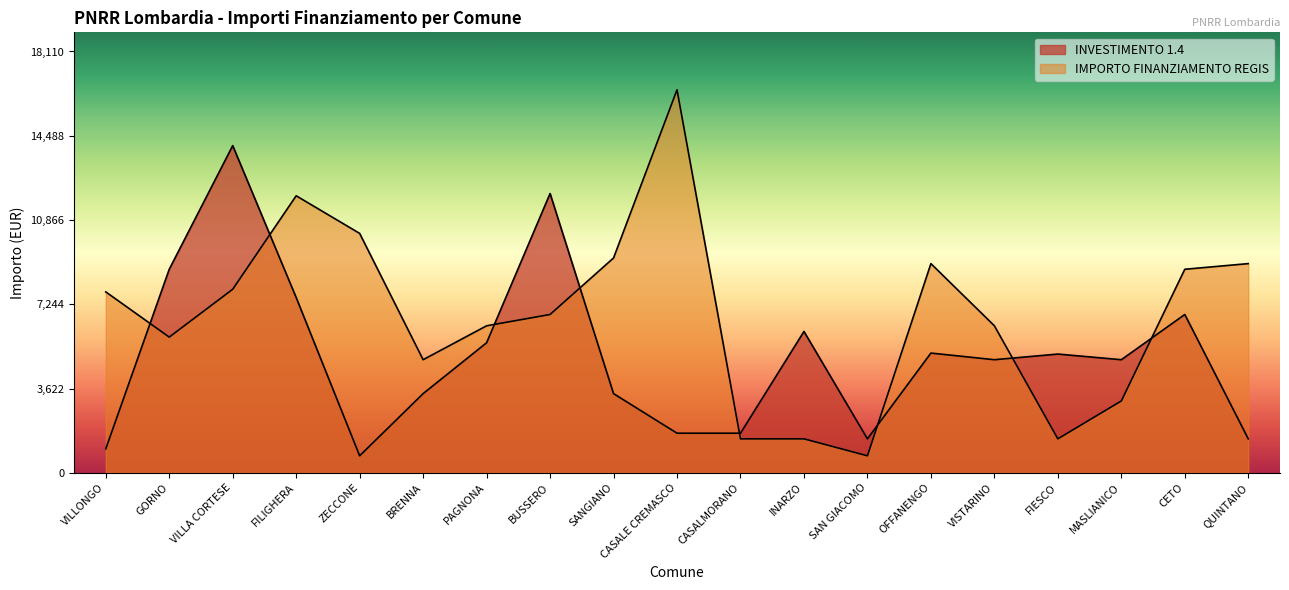

Which category has the highest value in the INVESTIMENTO 1.4 series?

VILLA CORTESE